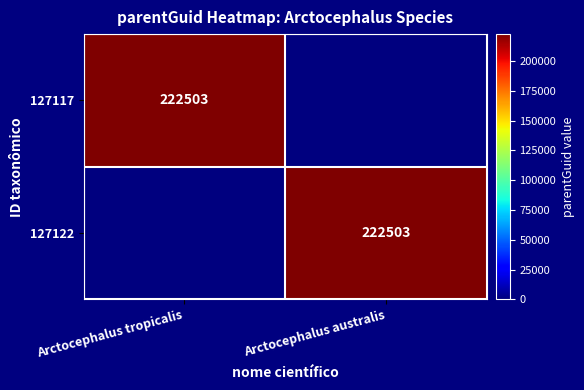

At which category is the sum across all series the highest?

Arctocephalus tropicalis